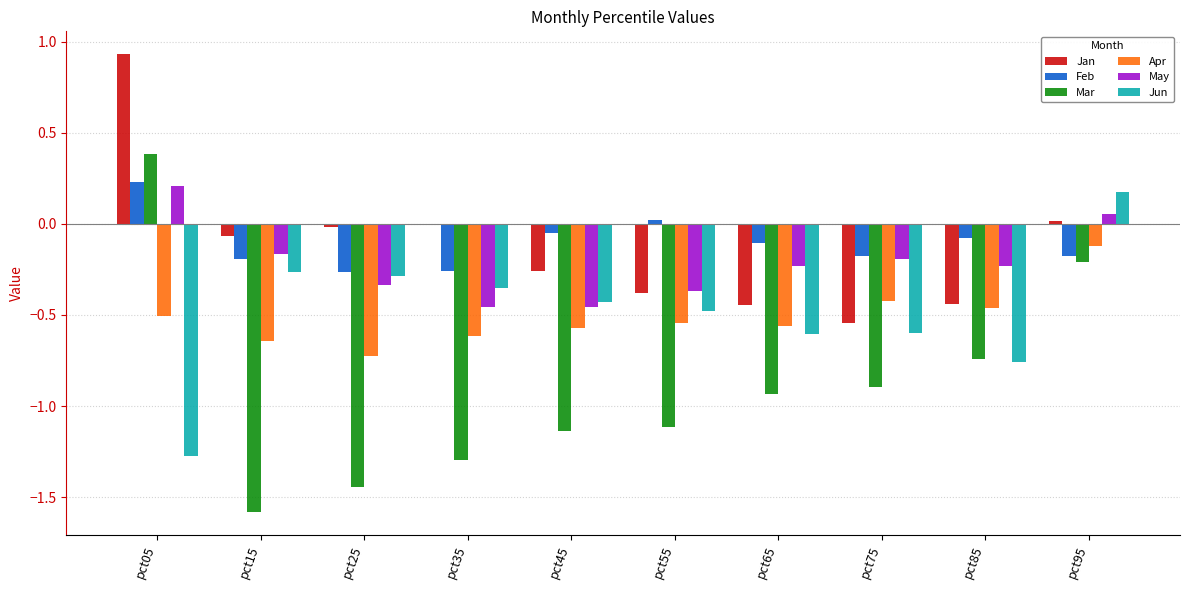

True or false: Feb has a value of -0.3 at pct15.

False